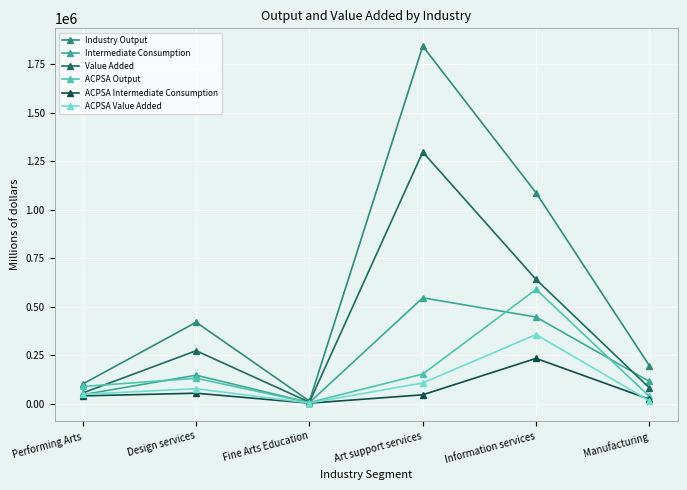

At which label does Industry Output first exceed 419652?

Art support services